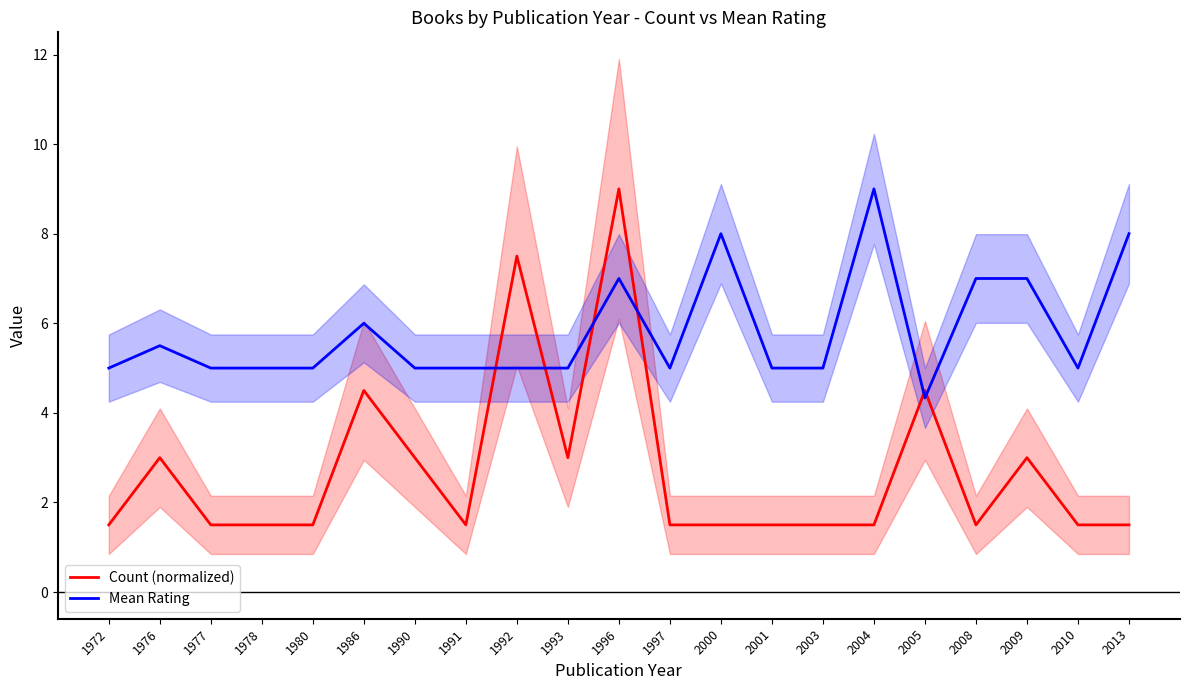

At which category does Mean Rating reach its first local valley?

1997